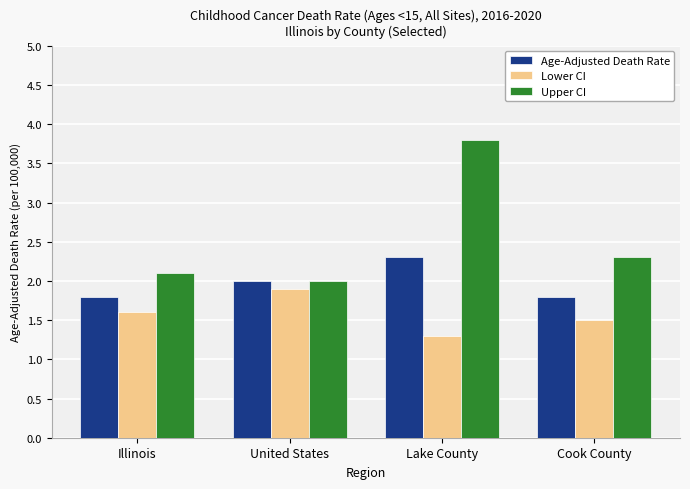

At which category is the sum across all series the highest?

Lake County